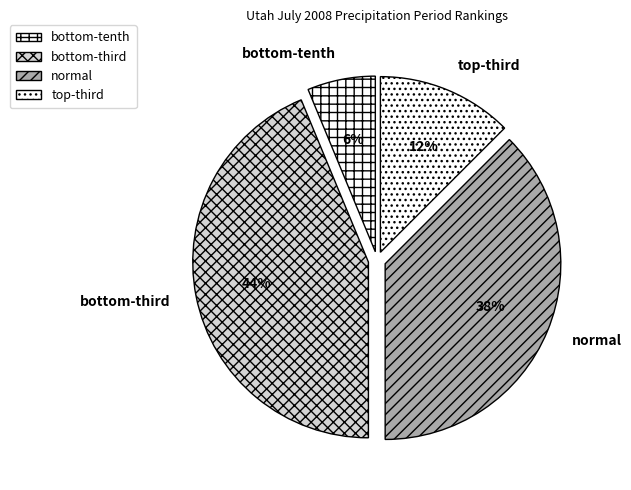

Which category has the biggest portion of the pie?

bottom-third